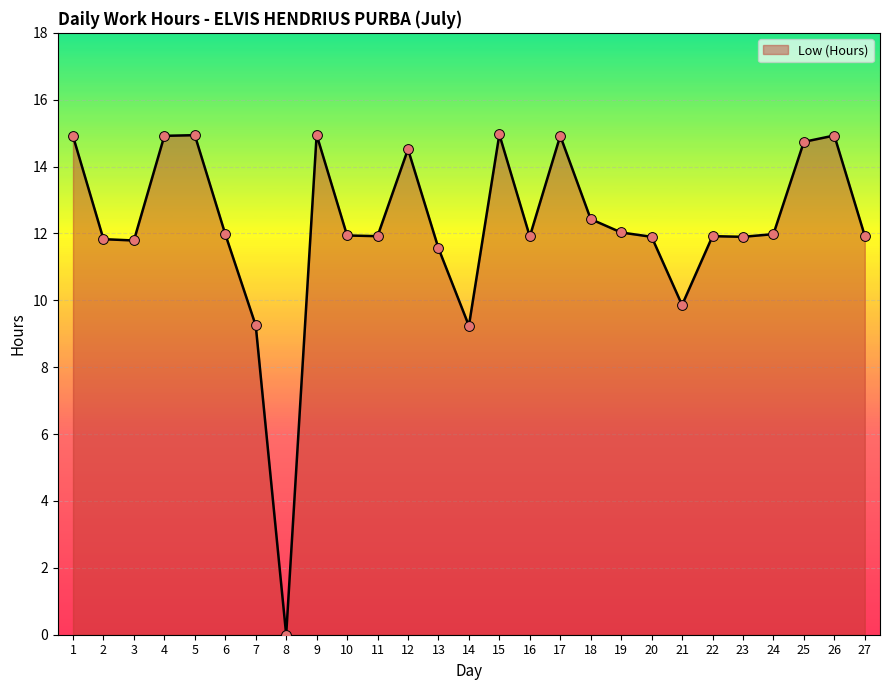

Approximately how many times larger is the value at 24 compared to 21?

1.2